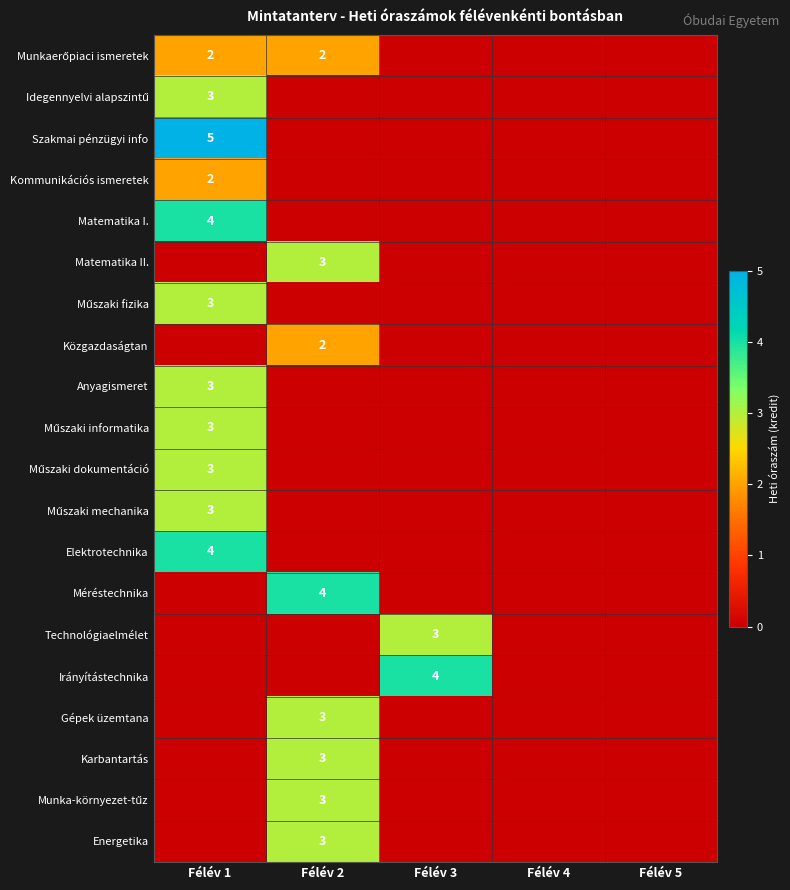

Is it true that Irányítástechnika equals 3 at Félév 5?

False